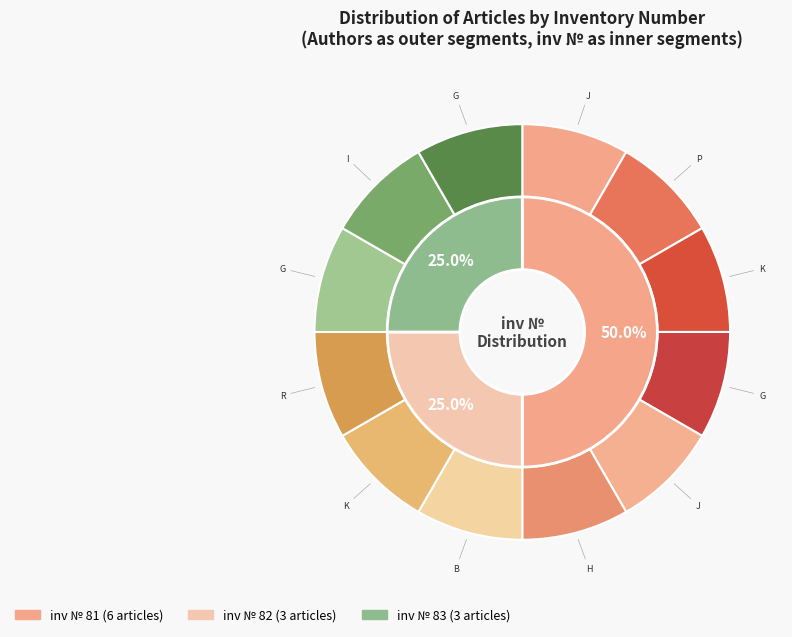

To the nearest percent, what percentage of the pie is Schwartz G.?

8%